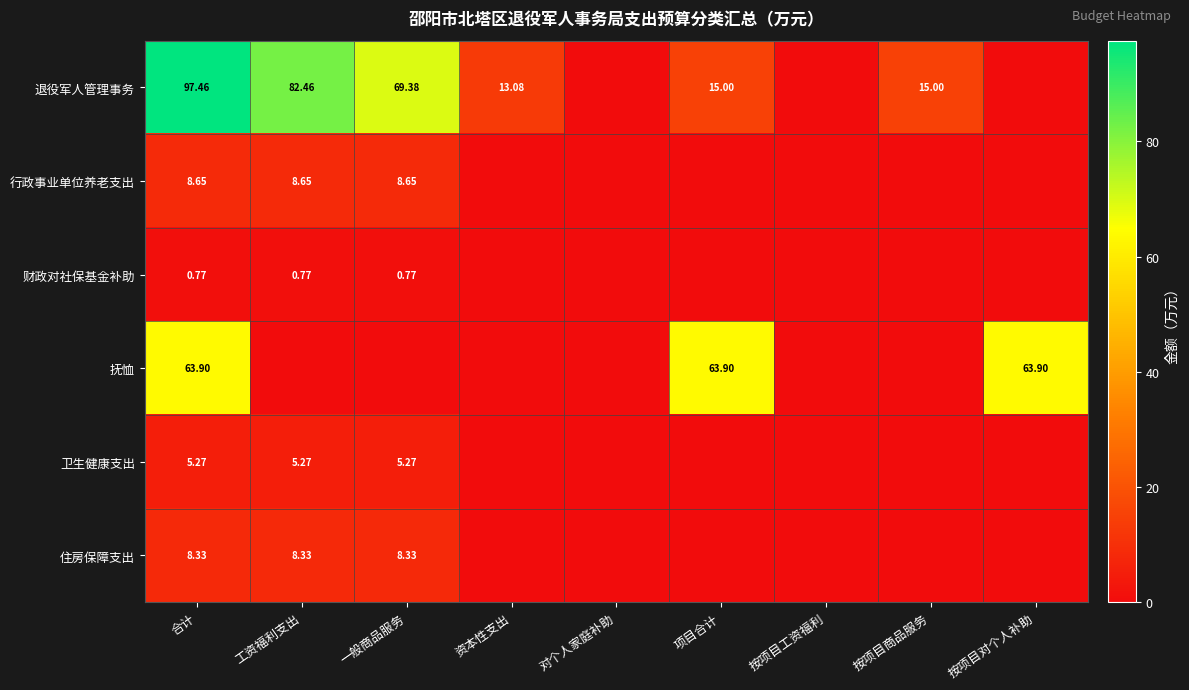

Between 对个人家庭补助 and 项目合计, which series saw the biggest shift?

抚恤